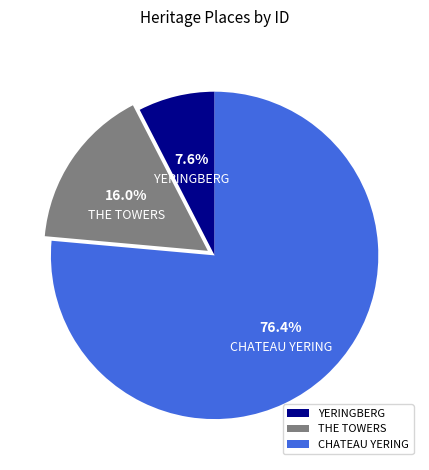

Which has a higher value, THE TOWERS or YERINGBERG?

THE TOWERS